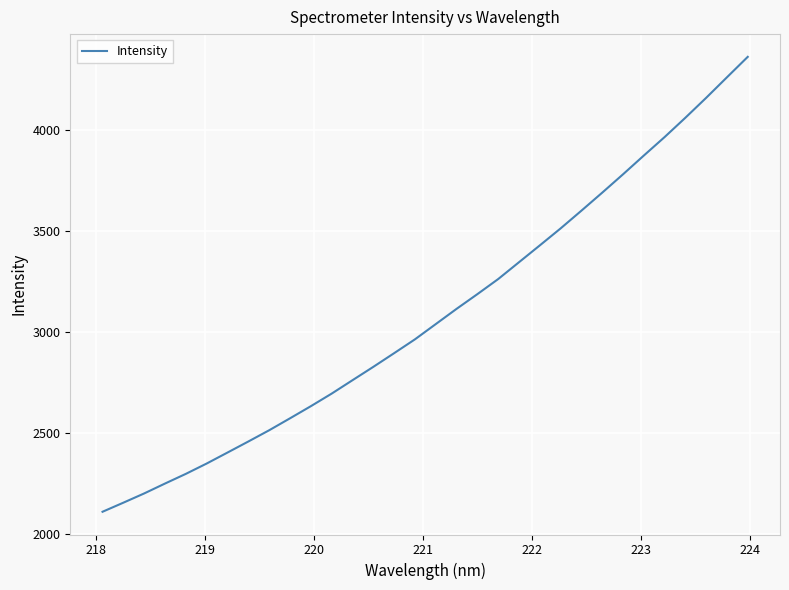

What is the smallest value displayed?

2110.8